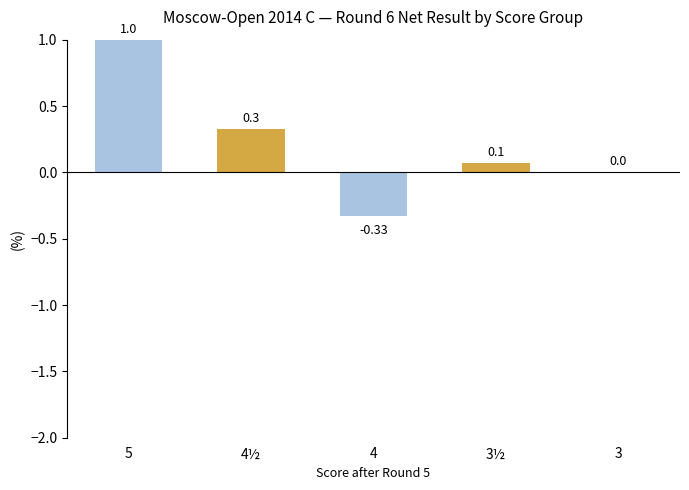

Between 4 and 3, which is larger?

3